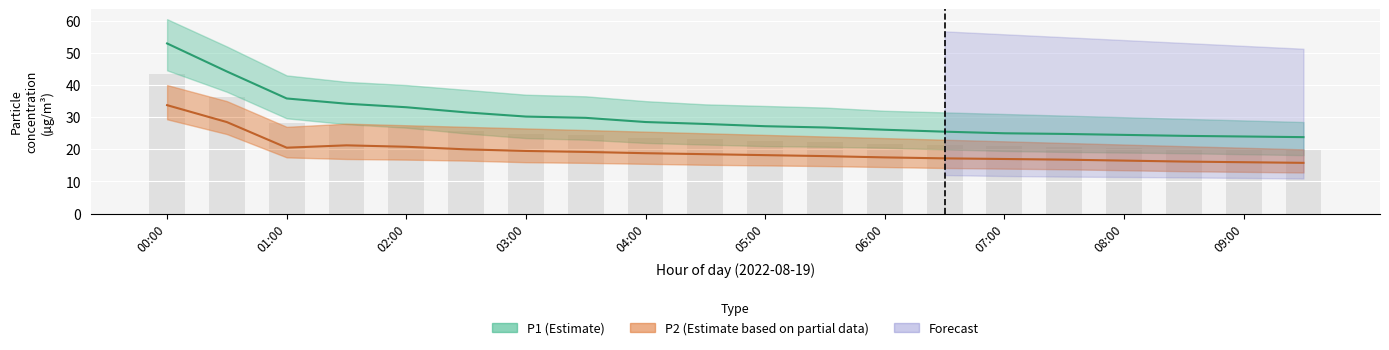

How many values in the P1 series are below 27?

9